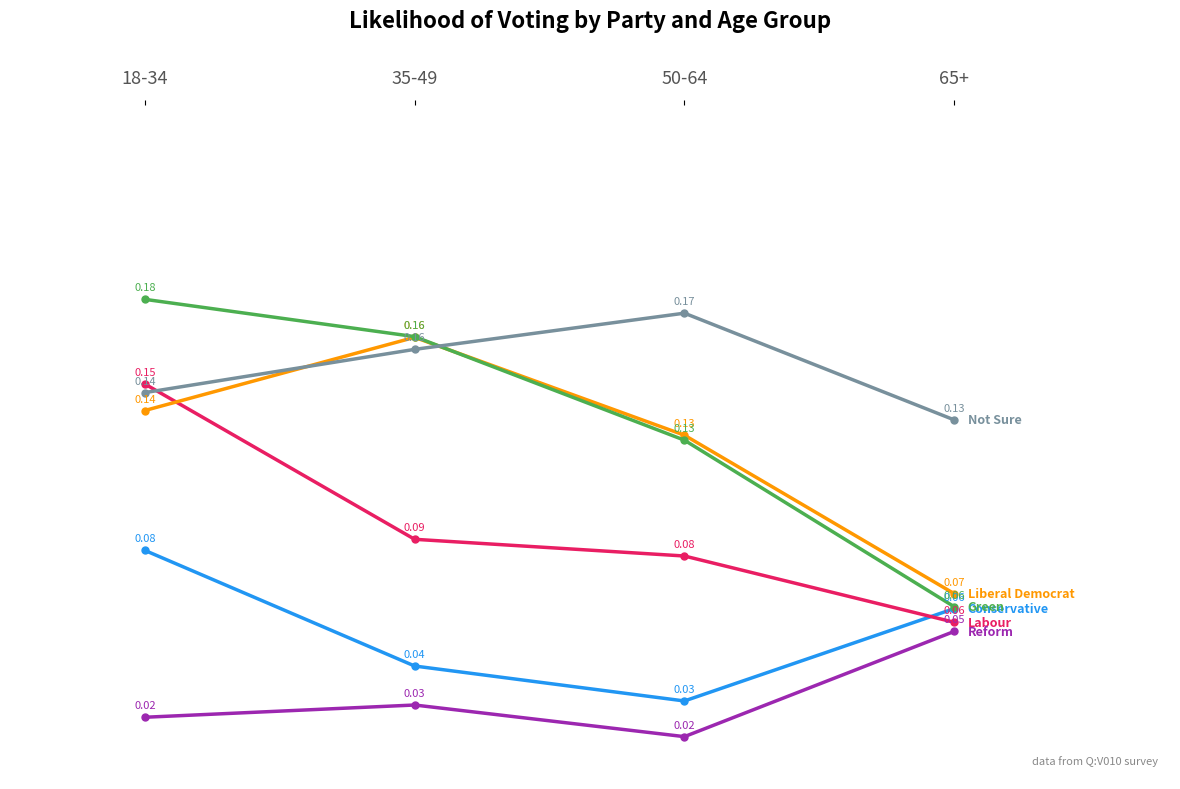

What is the total value across all series at 35-49?

0.6